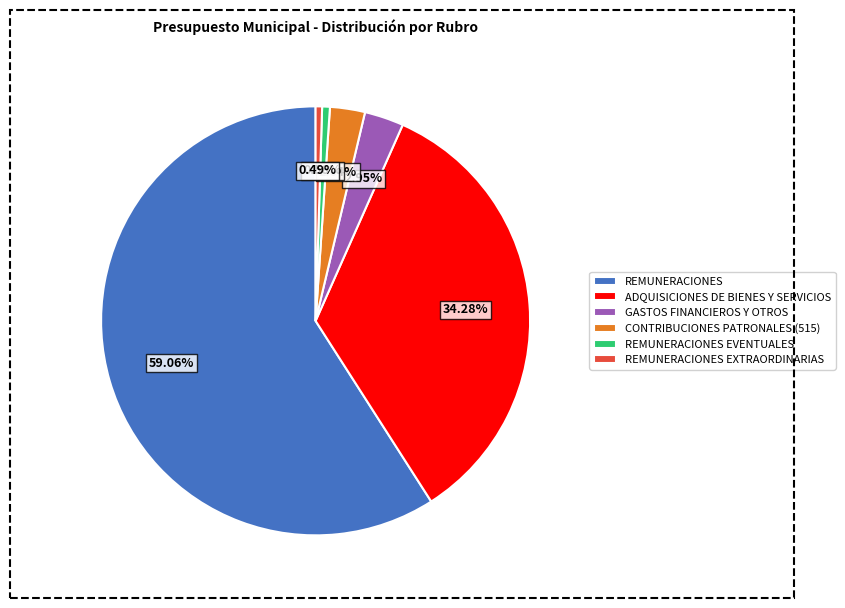

Which has a higher value, REMUNERACIONES or REMUNERACIONES EVENTUALES?

REMUNERACIONES